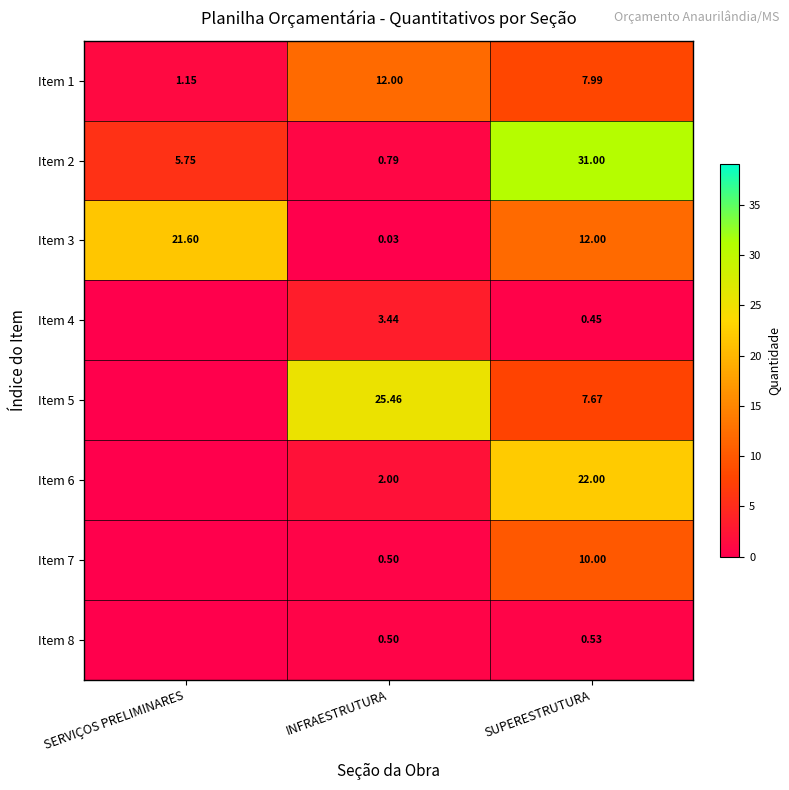

At which label is Item 1 closest to 6?

SUPERESTRUTURA